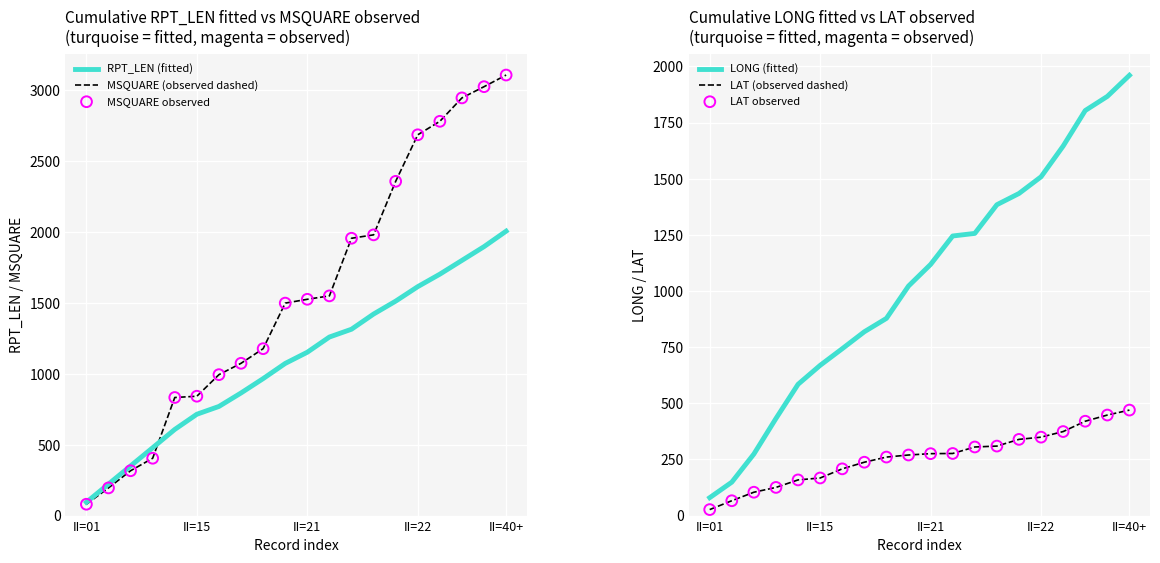

Is the value of MSQUARE (observed dashed) at 11 greater than the value of LAT (observed dashed) at 14?

Yes